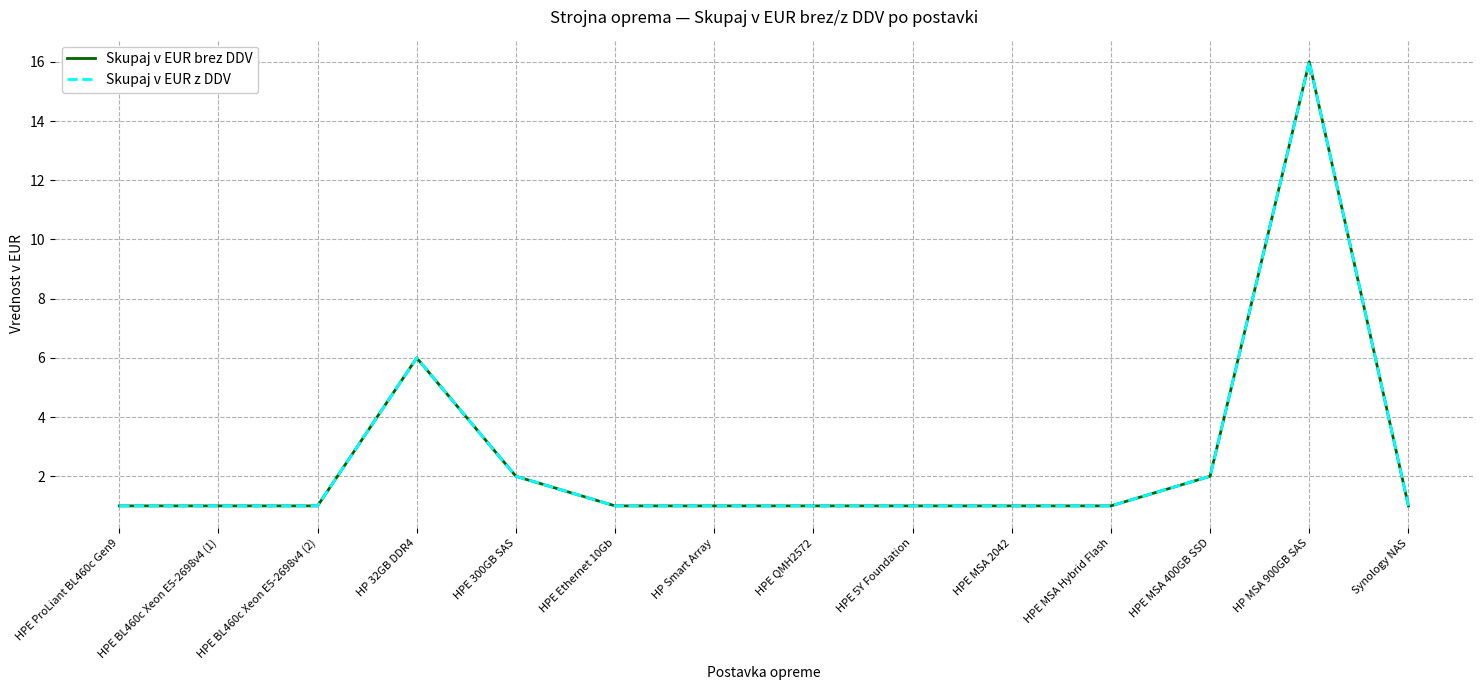

Reading left to right, what are all the values shown in this chart?

Skupaj v EUR brez DDV: HPE ProLiant BL460c Gen9=1	HPE BL460c Xeon E5-2698v4 (1)=1	HPE BL460c Xeon E5-2698v4 (2)=1	HP 32GB DDR4=6	HPE 300GB SAS=2	HPE Ethernet 10Gb=1	HP Smart Array=1	HPE QMH2572=1	HPE 5Y Foundation=1	HPE MSA 2042=1	HPE MSA Hybrid Flash=1	HPE MSA 400GB SSD=2	HP MSA 900GB SAS=16	Synology NAS=1
Skupaj v EUR z DDV: HPE ProLiant BL460c Gen9=1	HPE BL460c Xeon E5-2698v4 (1)=1	HPE BL460c Xeon E5-2698v4 (2)=1	HP 32GB DDR4=6	HPE 300GB SAS=2	HPE Ethernet 10Gb=1	HP Smart Array=1	HPE QMH2572=1	HPE 5Y Foundation=1	HPE MSA 2042=1	HPE MSA Hybrid Flash=1	HPE MSA 400GB SSD=2	HP MSA 900GB SAS=16	Synology NAS=1